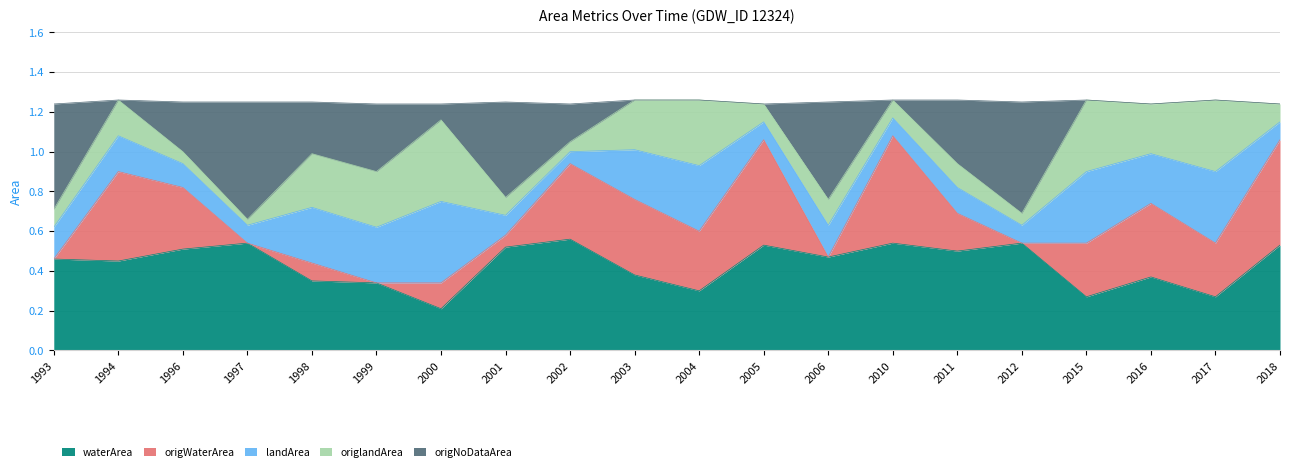

The waterArea series shows 0.1 at 1999. True or false?

False